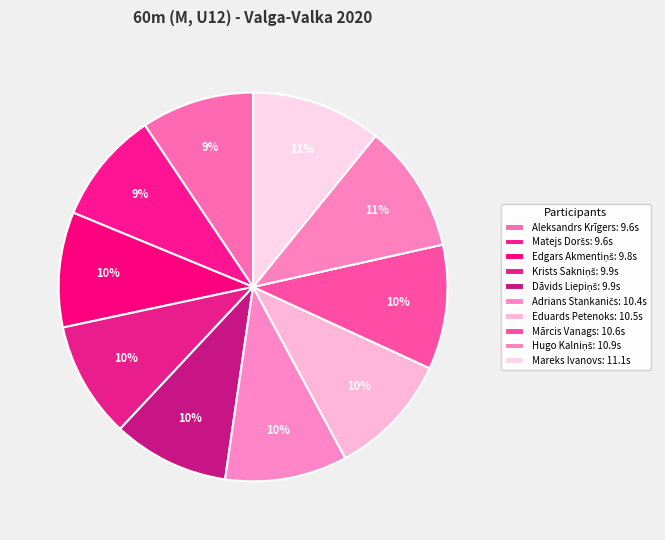

How many segments does this pie chart have?

10